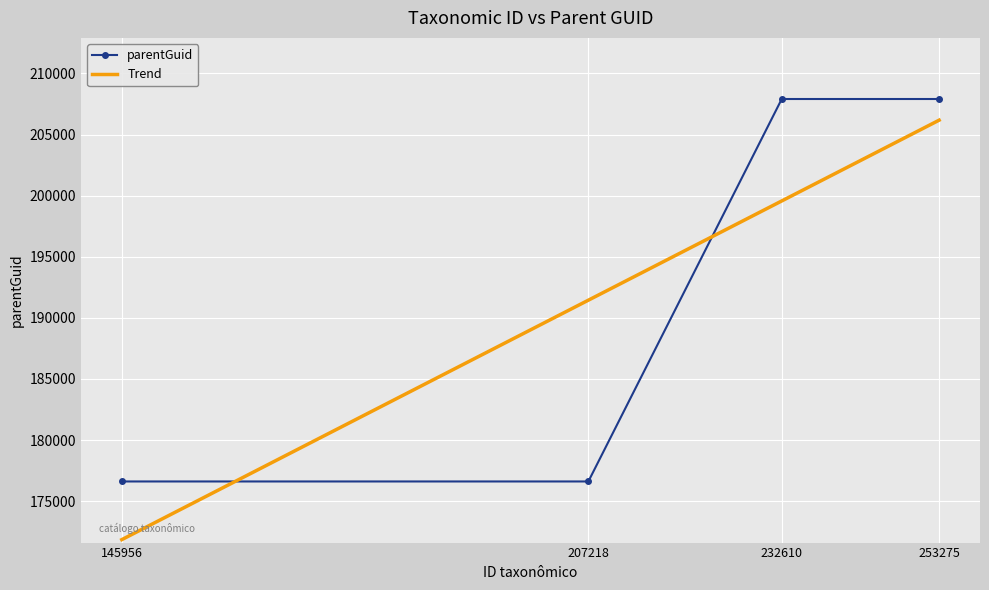

The value at 207218 is 59724. True or false?

False